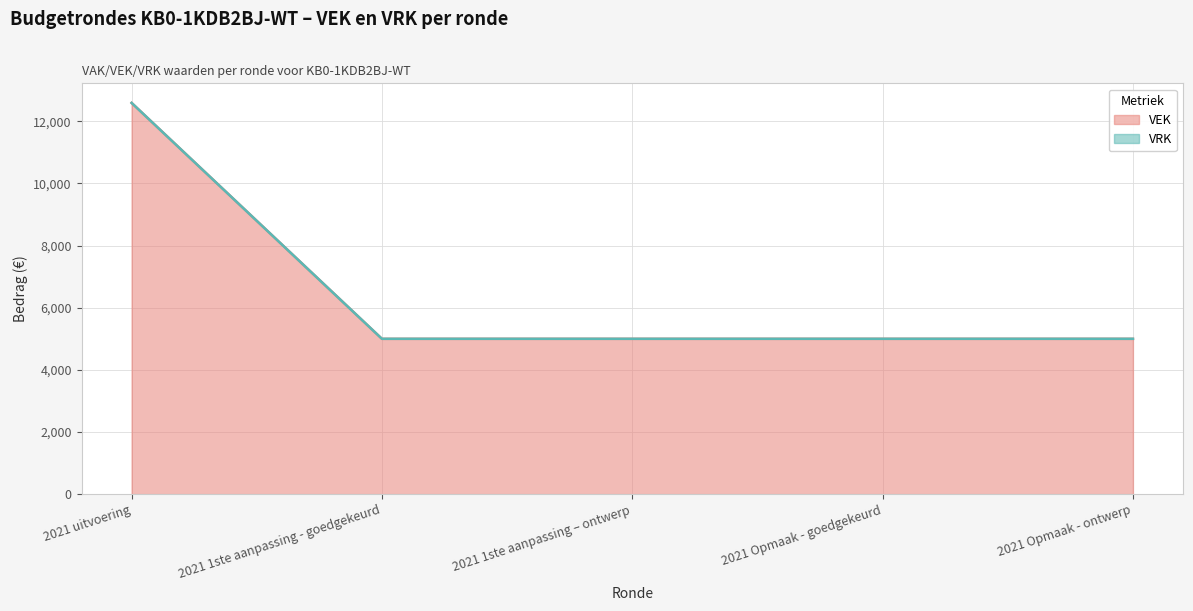

Count the number of values greater than 5000.

1